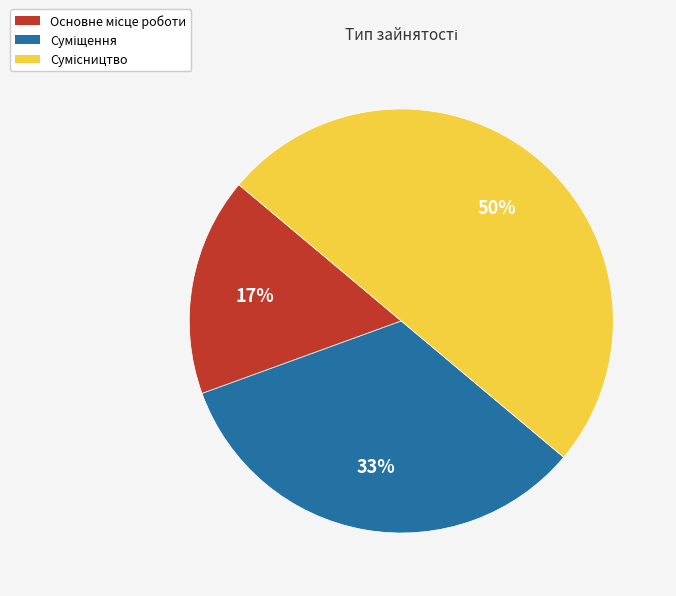

To the nearest percent, what is the difference between the largest and smallest slice percentages?

33%